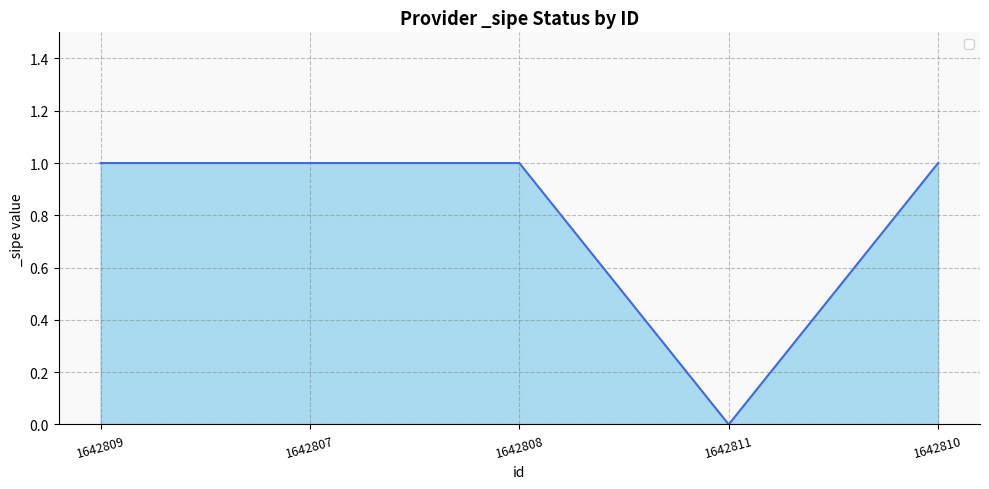

Reading right to left, list all the values displayed in this chart.

1642810=1	1642811=0	1642808=1	1642807=1	1642809=1